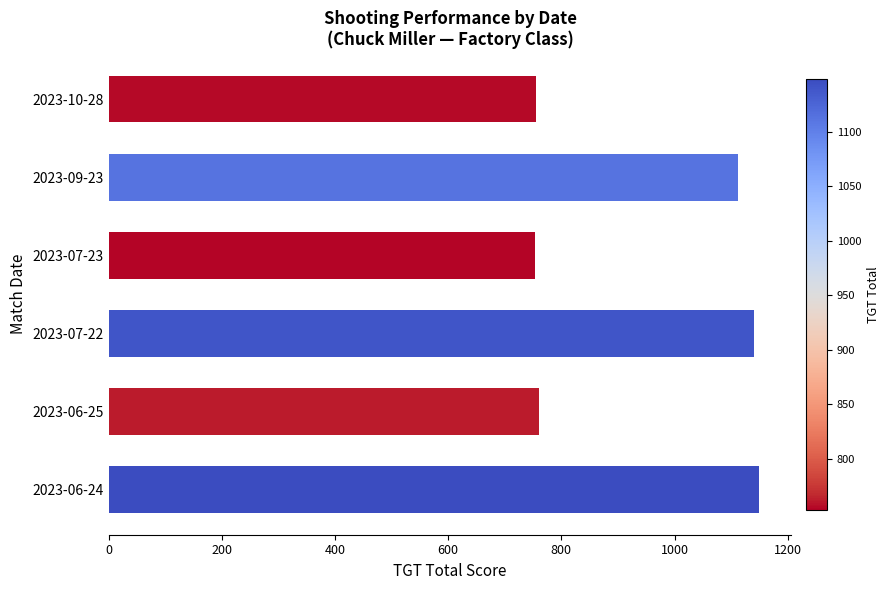

Approximately how many times larger is the value at 2023-07-22 compared to 2023-10-28?

1.5